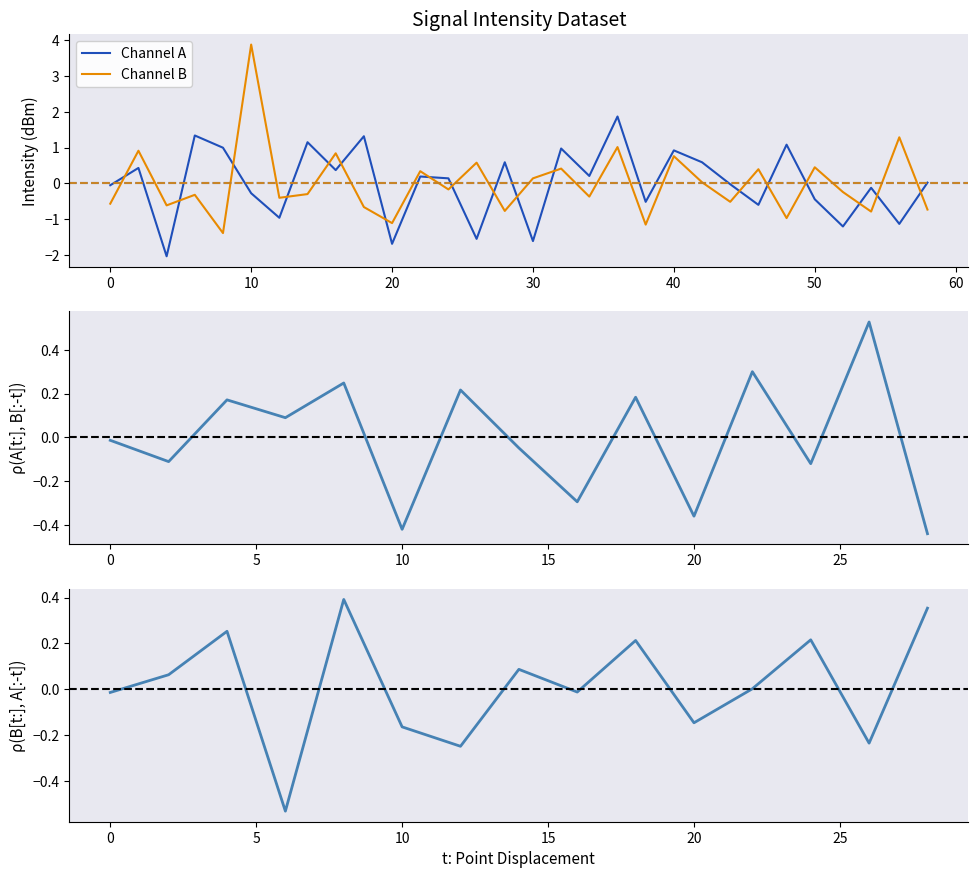

The value of intensity_B at 52 is -0.2. True or false?

True